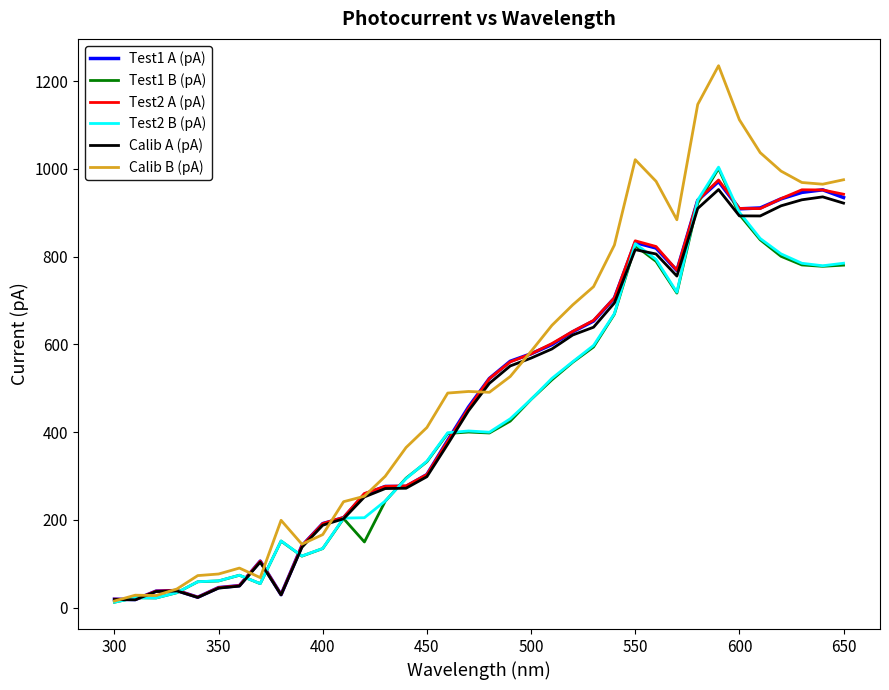

In Calib A (pA), how many points are lower than both neighbors (excluding endpoints)?

5